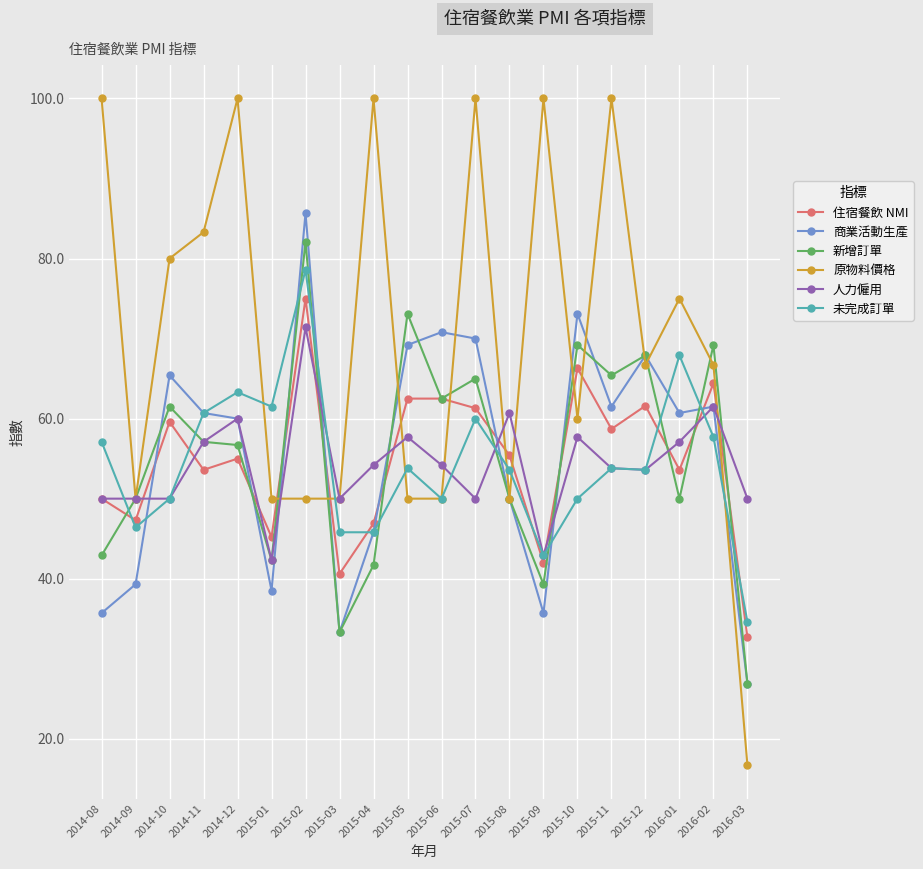

Is the value of 原物料價格 at 2014-10 greater than the value of 人力僱用 at 2016-02?

Yes